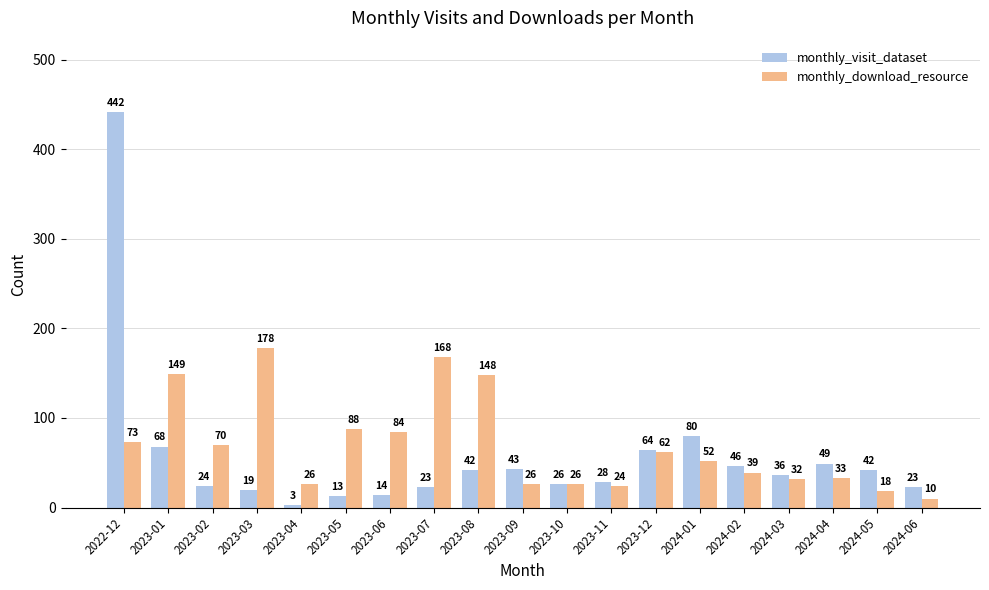

The monthly_download_resource series shows 15 at 2023-02. True or false?

False